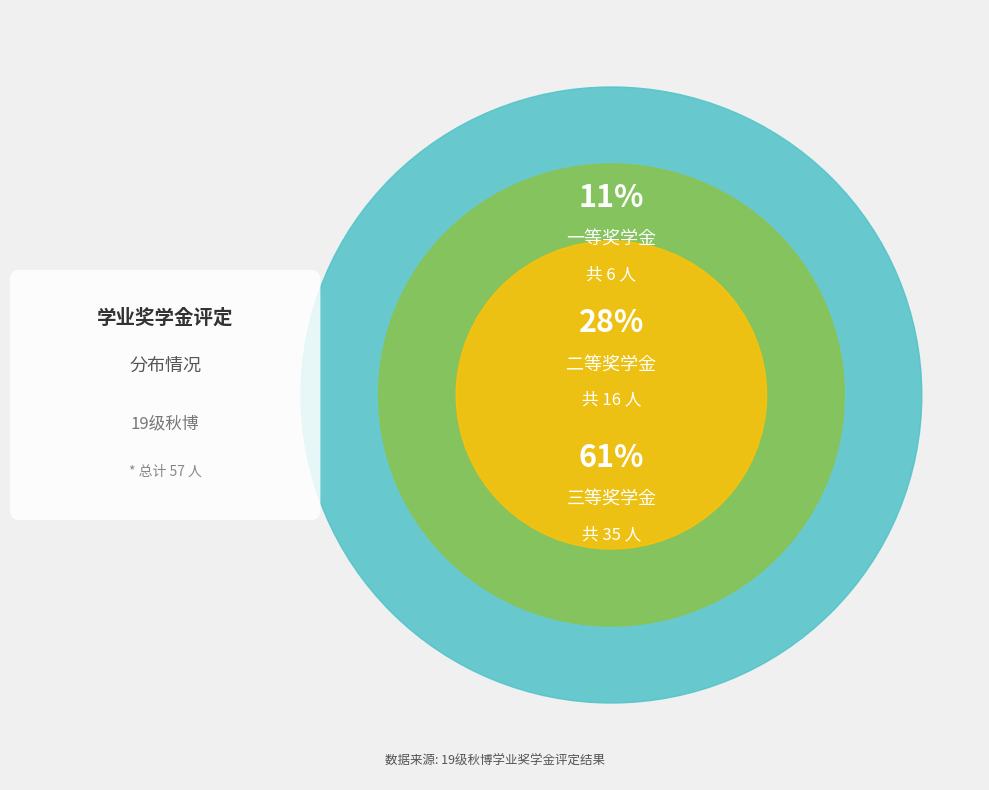

Rank the categories by value from lowest to highest.

一等, 二等, 三等